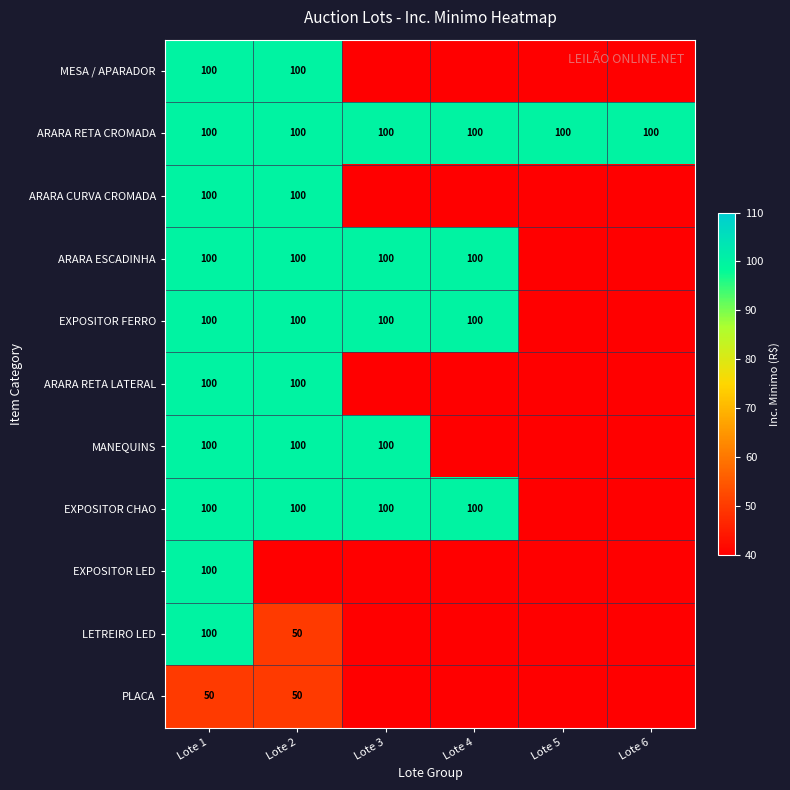

True or false: ARARA RETA CROMADA has a value of 59 at Lote 6.

False